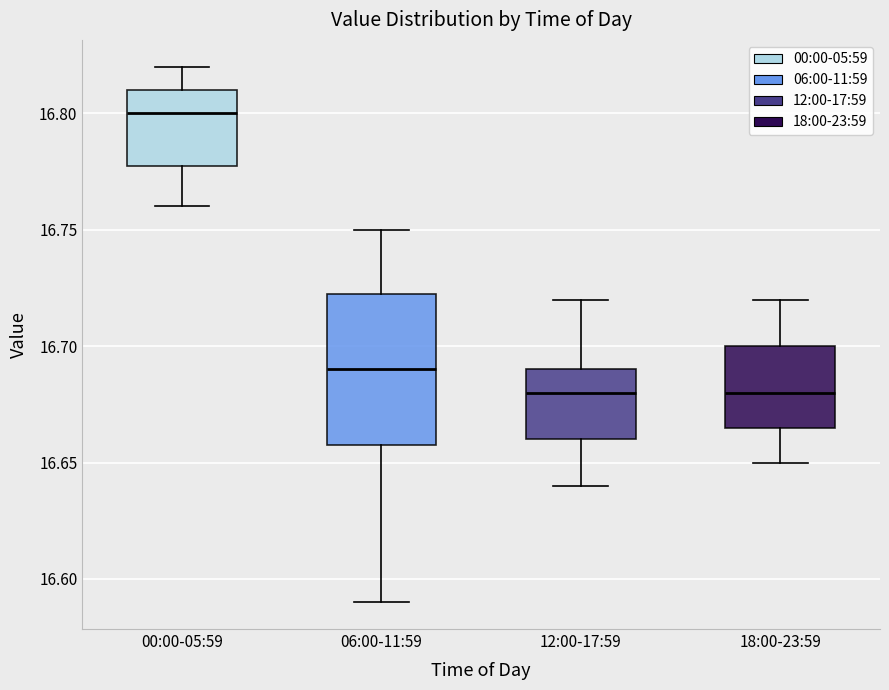

Which box's median line is the highest?

00:00-05:59